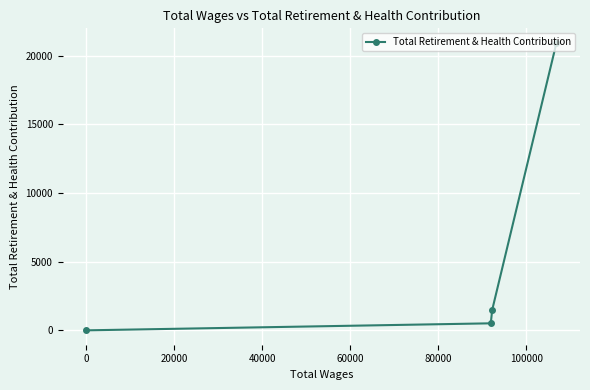

What is the greatest value displayed?

20942